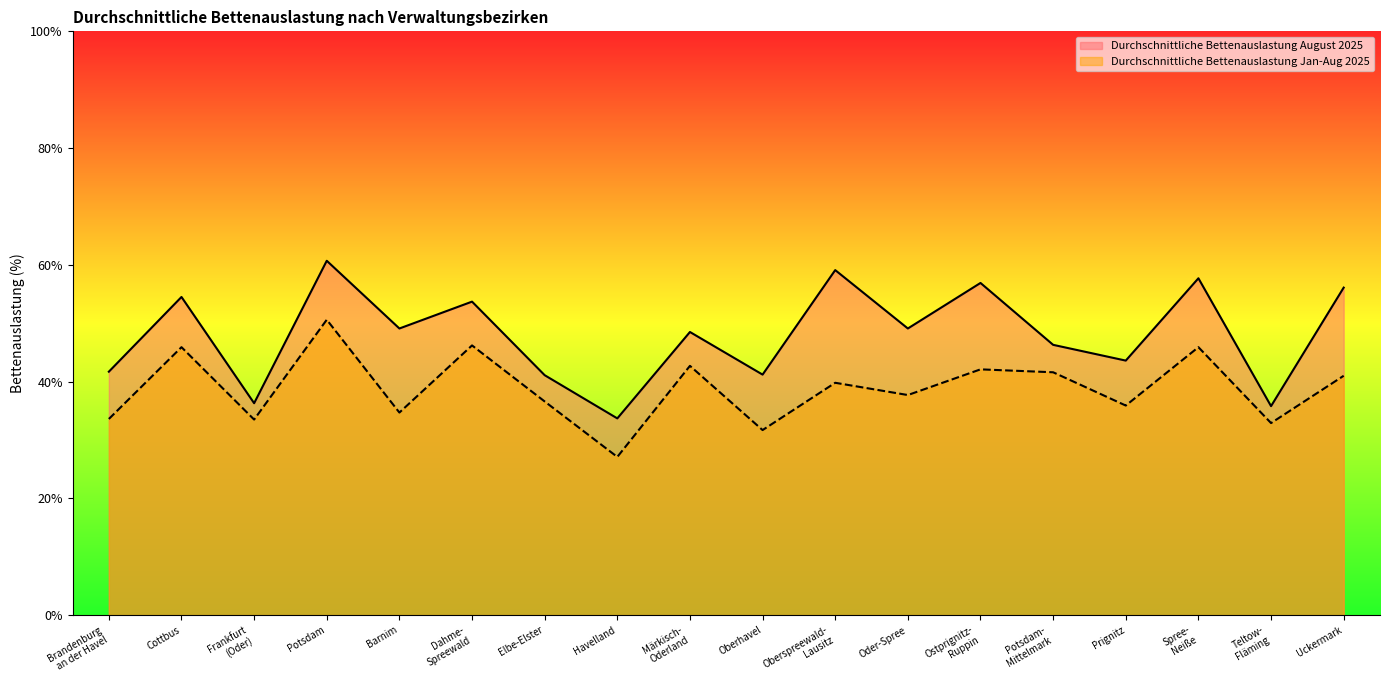

How many categories are shown in the chart?

18